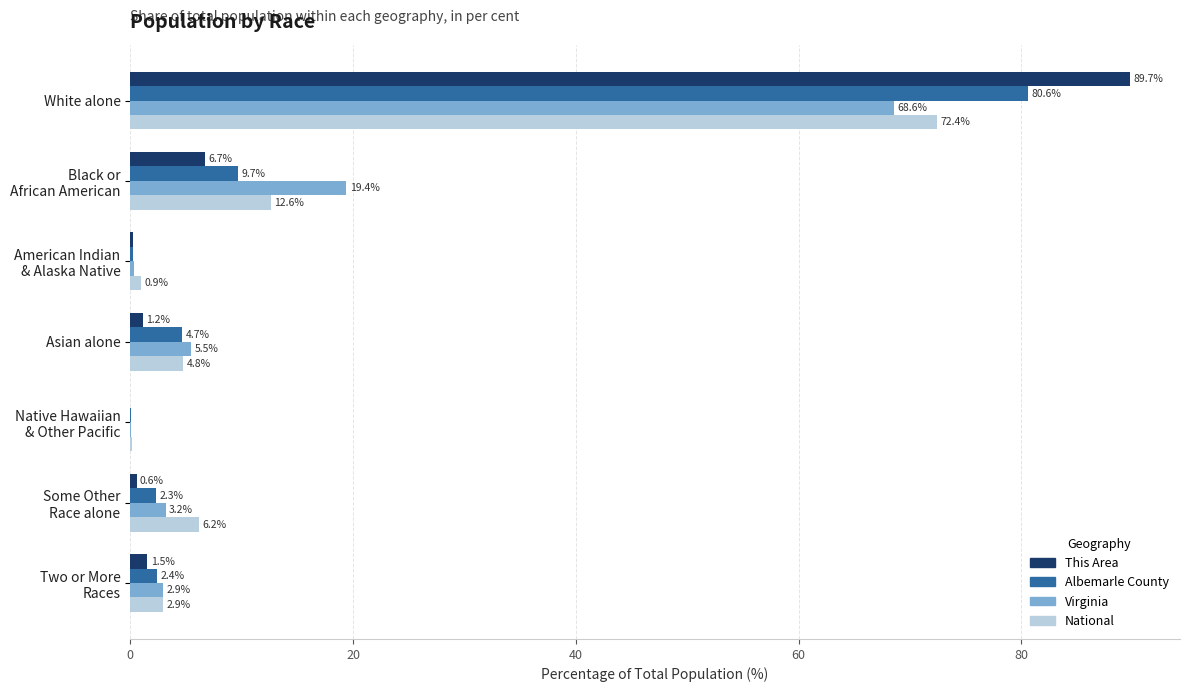

What is the maximum value shown in the chart?

89.7